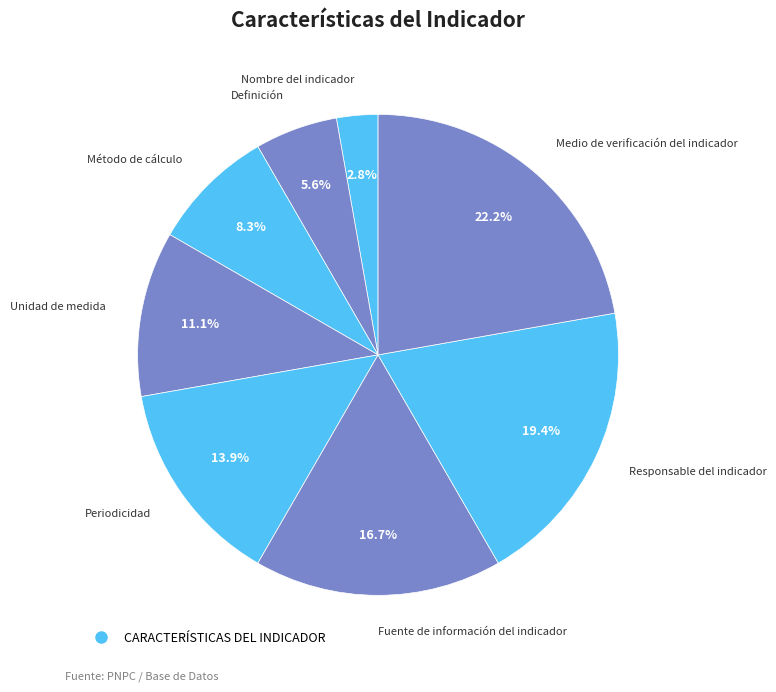

Count the number of slices in the pie.

8